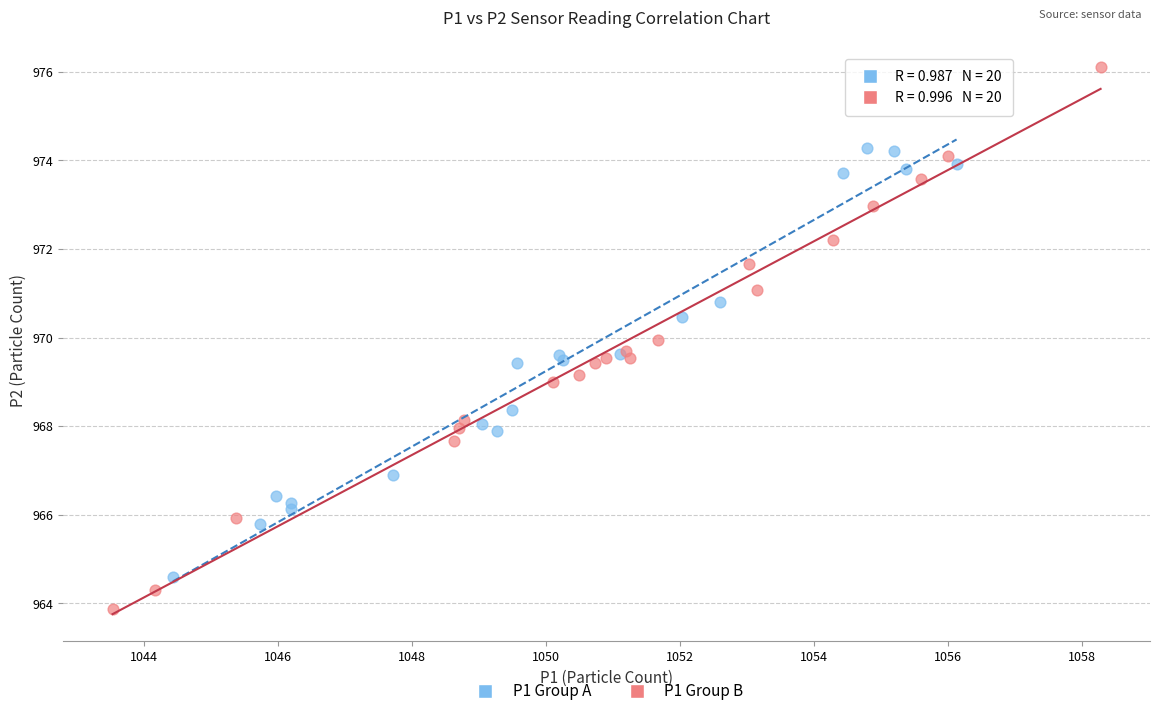

Which series has the largest Y range (max minus min)?

P1 Group B